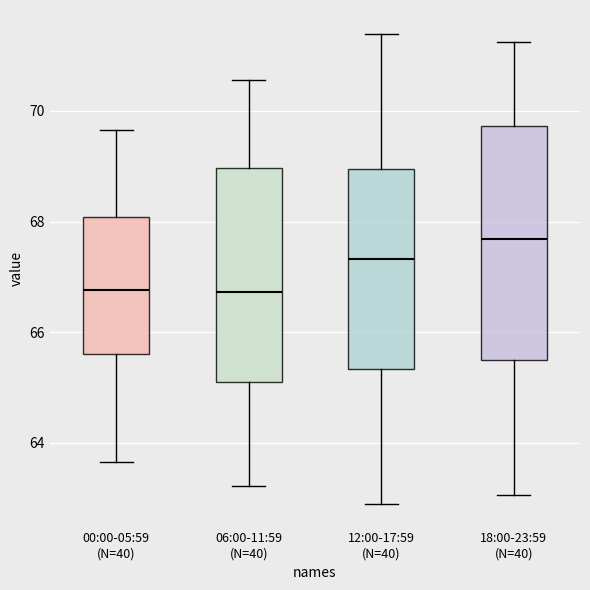

Which box's median line is the highest?

18:00-23:59 (N=40)